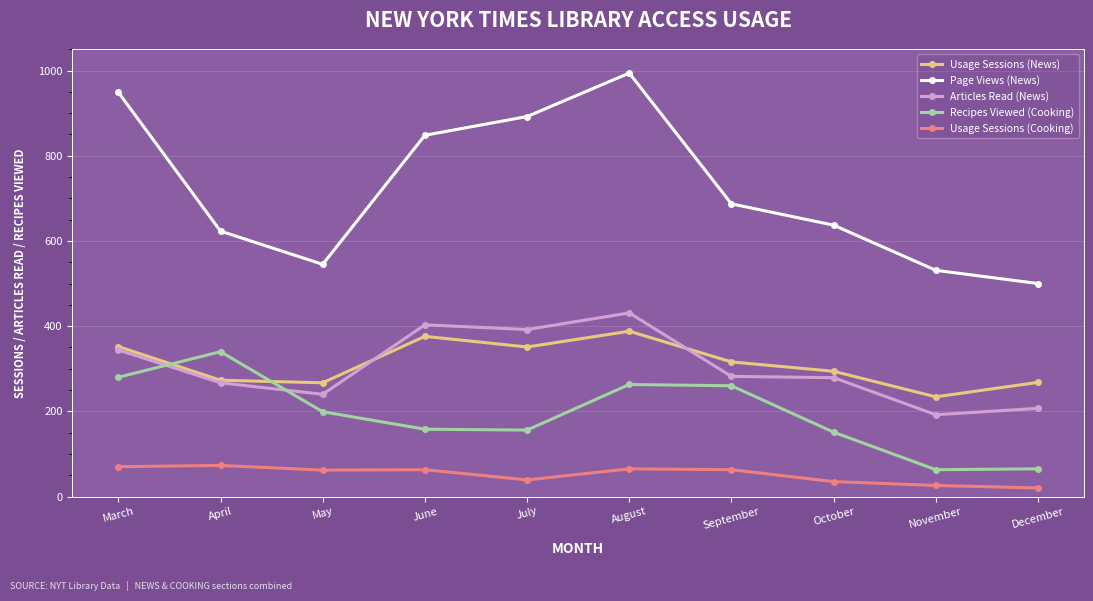

How many distinct data groups are displayed?

5